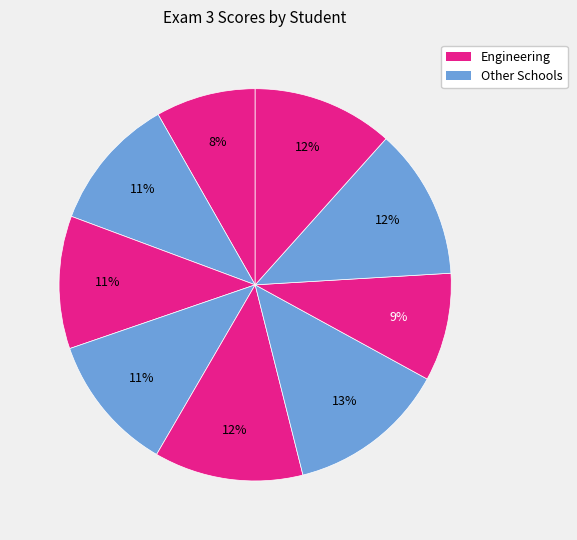

Count the number of slices in the pie.

9